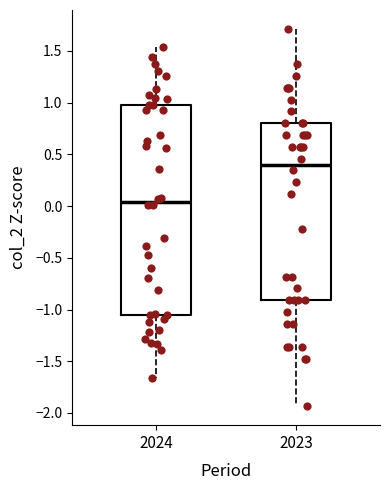

Reading left to right, read every box against the y-axis: the position of its median line, the range the box covers, and the ends of its whiskers. The values are not printed on the chart, so give them approximately, as read against the axis.

2024: median 0.05, box -1.05 to 1.00, whiskers -1.65 to 1.55
2023: median 0.40, box -0.90 to 0.80, whiskers -1.95 to 1.70